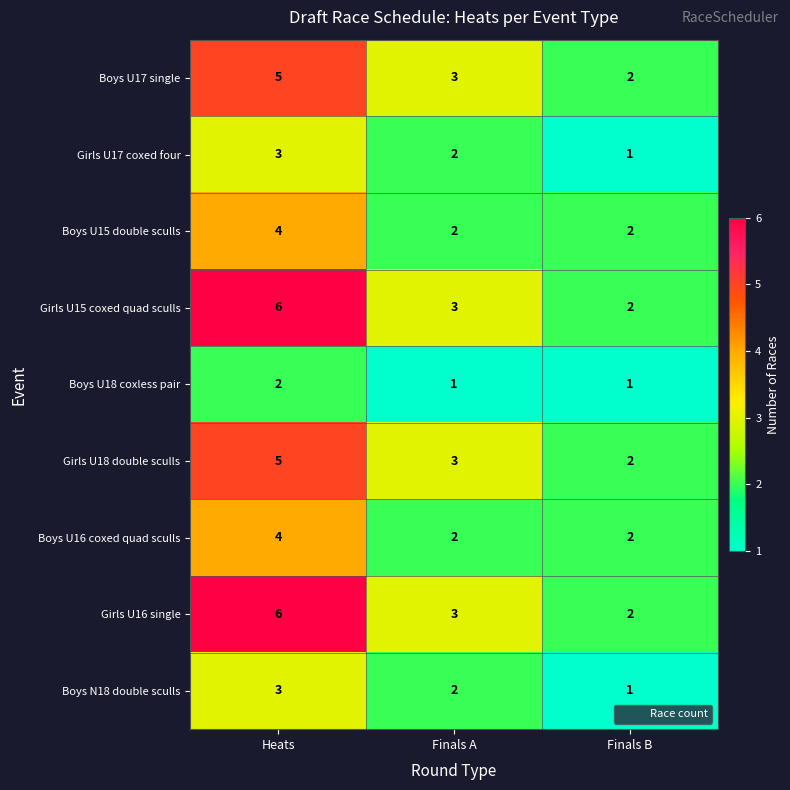

What is the highest value of the Girls U17 coxed four series?

3